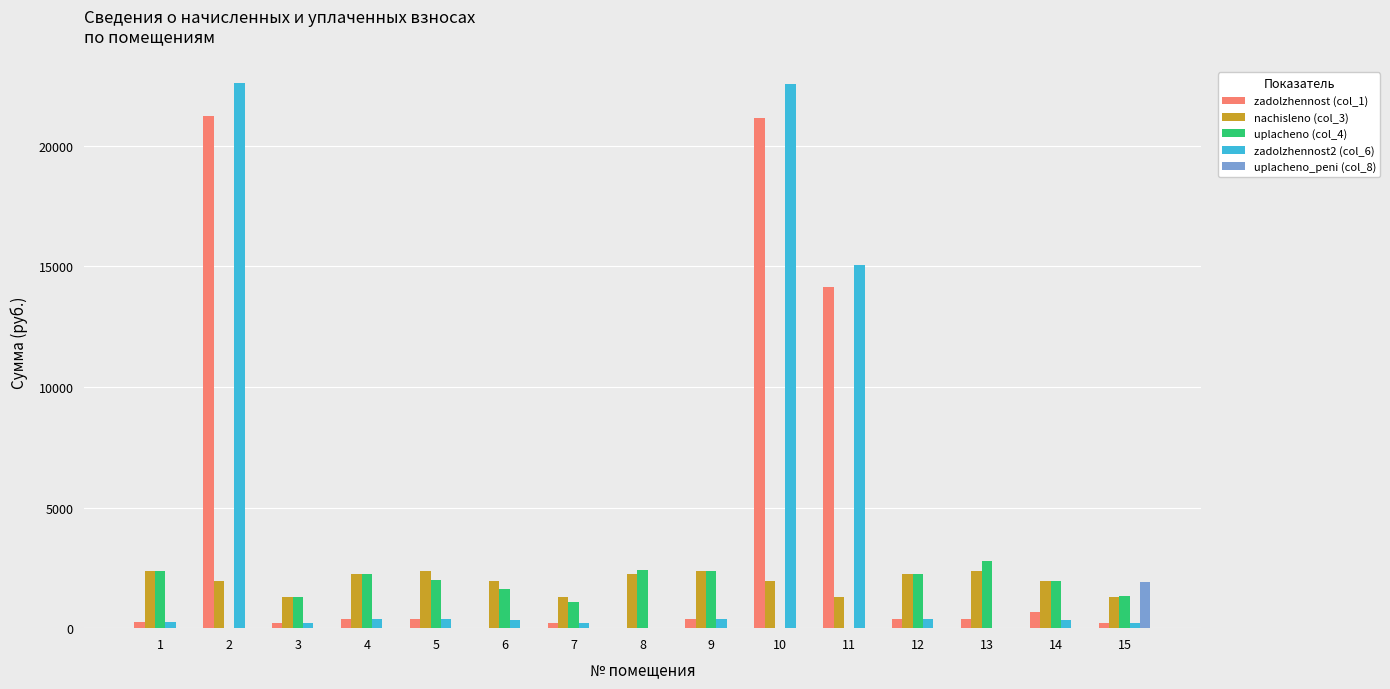

Is the value of uplacheno (col_4) at 9 greater than the value of nachisleno (col_3) at 7?

Yes